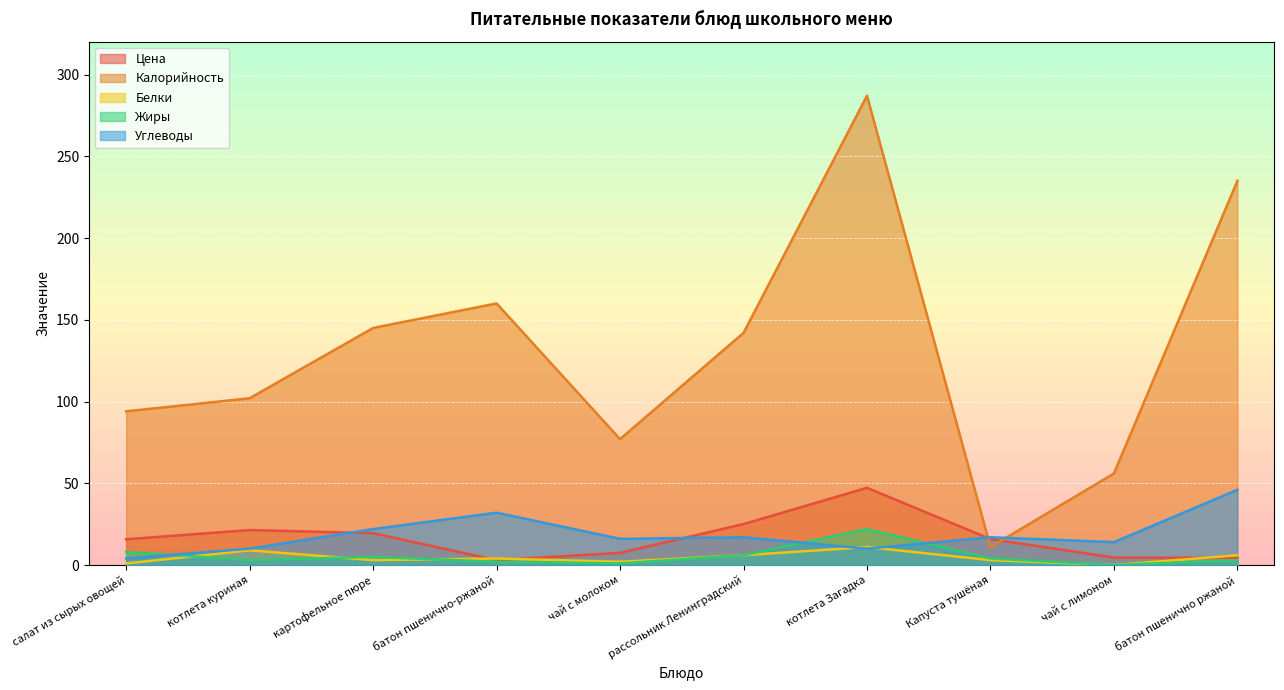

How many lines are shown in the chart?

5